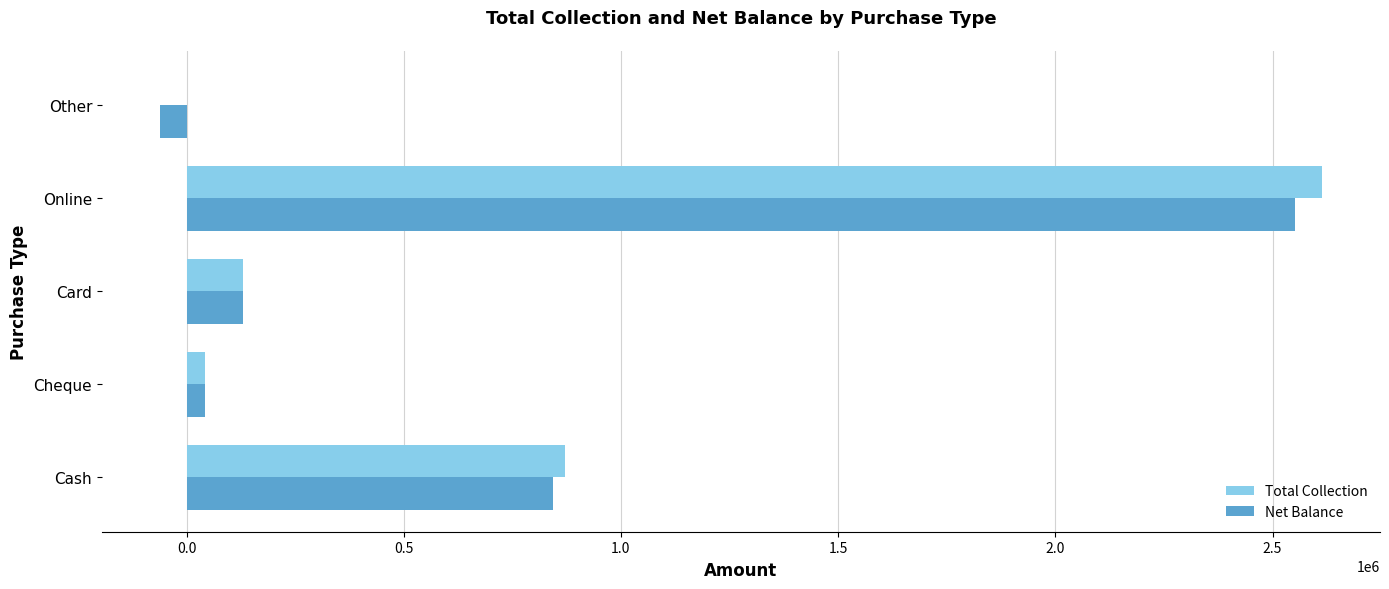

Which label corresponds to the largest value in the chart?

Online